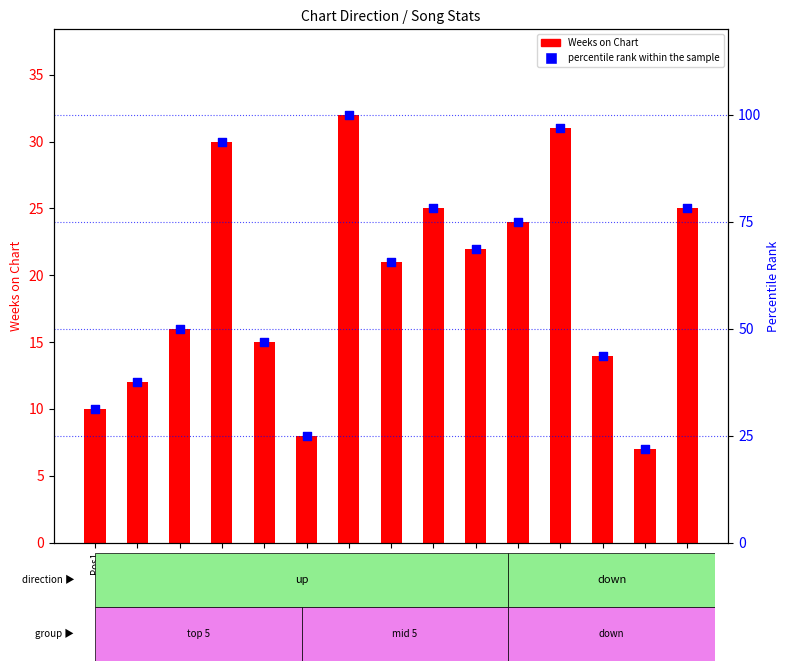

What is the ratio of the value at Pos6 to the value at Pos8?

0.4